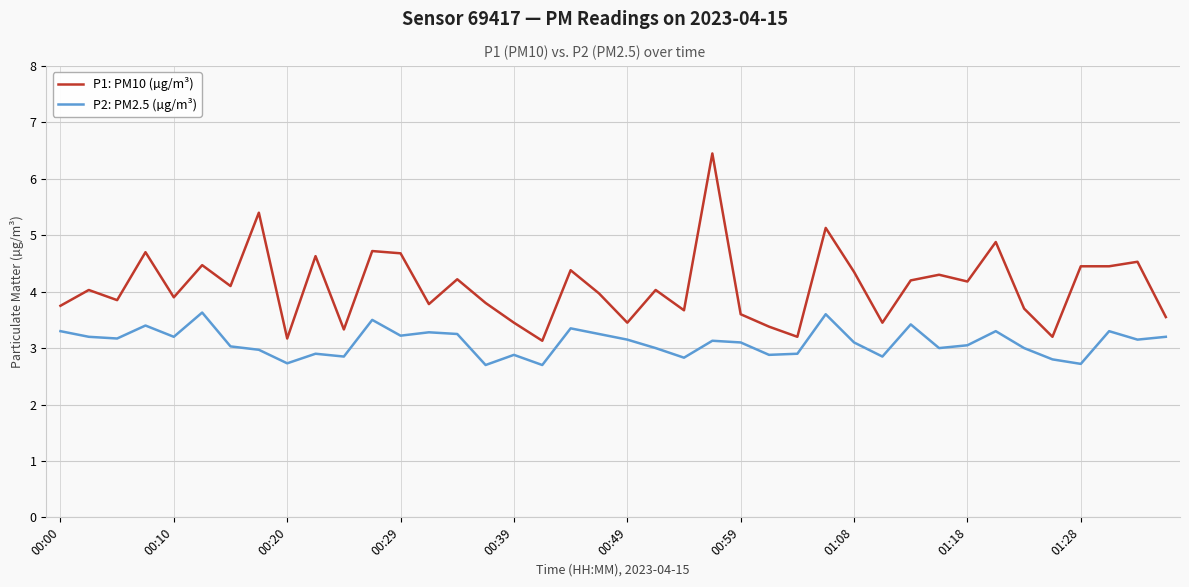

What is the difference between the maximum and minimum values in the P1: PM10 (µg/m³) series?

3.3